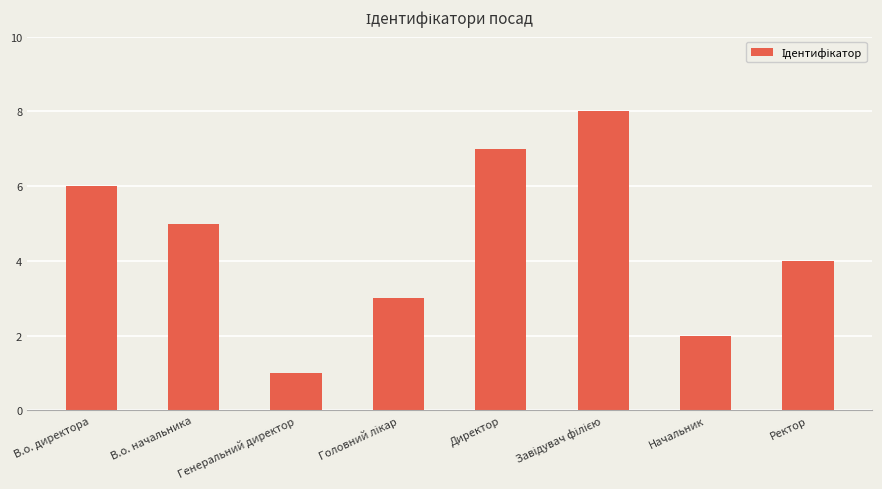

What is the change in value from Начальник to Ректор?

+2